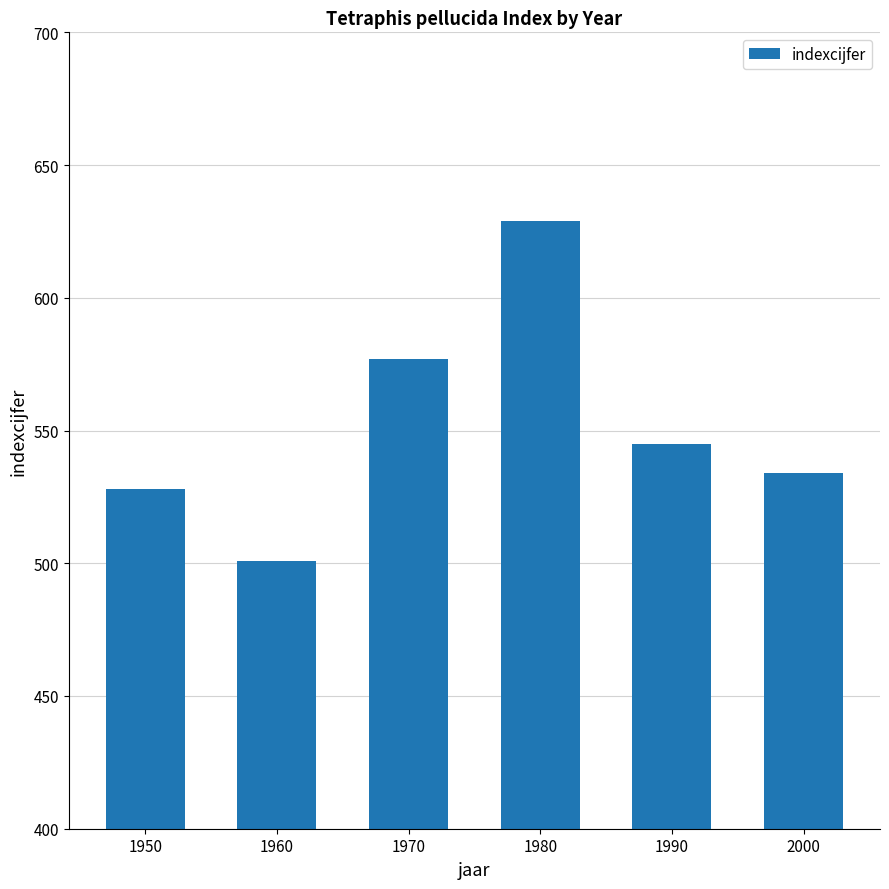

Is it true that the value at 1980 is 899?

False